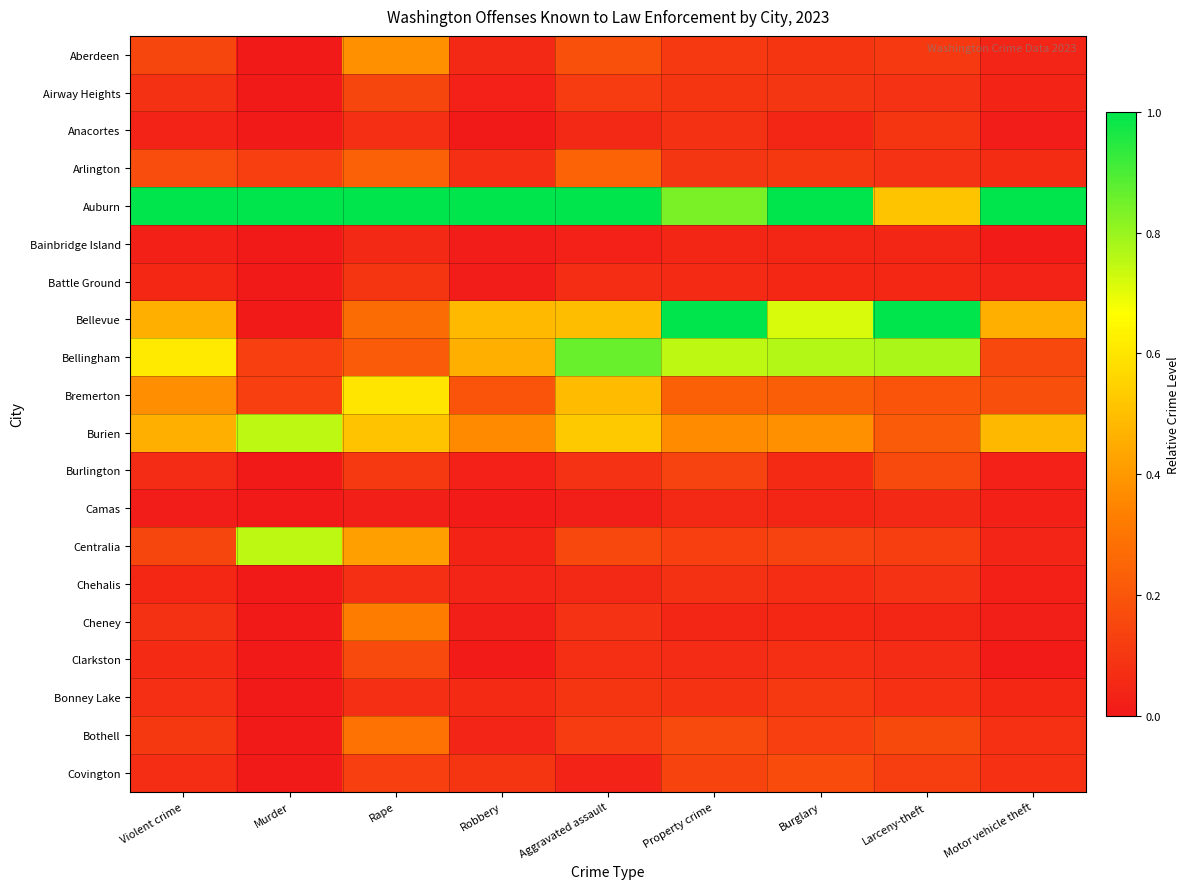

Reading right to left, list all the values displayed in this chart.

Aberdeen: Motor vehicle theft=0.0	Larceny-theft=0.1	Burglary=0.1	Property crime=0.1	Aggravated assault=0.2	Robbery=0.1	Rape=0.4	Murder=0.0	Violent crime=0.1
Airway Heights: Motor vehicle theft=0.0	Larceny-theft=0.1	Burglary=0.1	Property crime=0.1	Aggravated assault=0.1	Robbery=0.0	Rape=0.1	Murder=0.0	Violent crime=0.1
Anacortes: Motor vehicle theft=0.0	Larceny-theft=0.1	Burglary=0.0	Property crime=0.1	Aggravated assault=0.1	Robbery=0.0	Rape=0.1	Murder=0.0	Violent crime=0.0
Arlington: Motor vehicle theft=0.1	Larceny-theft=0.1	Burglary=0.1	Property crime=0.1	Aggravated assault=0.2	Robbery=0.1	Rape=0.2	Murder=0.1	Violent crime=0.2
Auburn: Motor vehicle theft=1.0	Larceny-theft=0.5	Burglary=1.0	Property crime=0.8	Aggravated assault=1.0	Robbery=1.0	Rape=1.0	Murder=1.0	Violent crime=1.0
Bainbridge Island: Motor vehicle theft=0.0	Larceny-theft=0.0	Burglary=0.0	Property crime=0.0	Aggravated assault=0.0	Robbery=0.0	Rape=0.1	Murder=0.0	Violent crime=0.0
Battle Ground: Motor vehicle theft=0.0	Larceny-theft=0.1	Burglary=0.0	Property crime=0.1	Aggravated assault=0.1	Robbery=0.0	Rape=0.1	Murder=0.0	Violent crime=0.0
Bellevue: Motor vehicle theft=0.5	Larceny-theft=1.0	Burglary=0.7	Property crime=1.0	Aggravated assault=0.5	Robbery=0.5	Rape=0.3	Murder=0.0	Violent crime=0.5
Bellingham: Motor vehicle theft=0.2	Larceny-theft=0.8	Burglary=0.8	Property crime=0.8	Aggravated assault=0.9	Robbery=0.5	Rape=0.2	Murder=0.1	Violent crime=0.6
Bremerton: Motor vehicle theft=0.2	Larceny-theft=0.2	Burglary=0.2	Property crime=0.2	Aggravated assault=0.5	Robbery=0.2	Rape=0.6	Murder=0.1	Violent crime=0.4
Burien: Motor vehicle theft=0.5	Larceny-theft=0.2	Burglary=0.4	Property crime=0.4	Aggravated assault=0.5	Robbery=0.4	Rape=0.5	Murder=0.8	Violent crime=0.5
Burlington: Motor vehicle theft=0.0	Larceny-theft=0.2	Burglary=0.1	Property crime=0.1	Aggravated assault=0.1	Robbery=0.0	Rape=0.1	Murder=0.0	Violent crime=0.1
Camas: Motor vehicle theft=0.0	Larceny-theft=0.1	Burglary=0.0	Property crime=0.1	Aggravated assault=0.0	Robbery=0.0	Rape=0.0	Murder=0.0	Violent crime=0.0
Centralia: Motor vehicle theft=0.0	Larceny-theft=0.1	Burglary=0.1	Property crime=0.1	Aggravated assault=0.2	Robbery=0.0	Rape=0.4	Murder=0.8	Violent crime=0.1
Chehalis: Motor vehicle theft=0.0	Larceny-theft=0.1	Burglary=0.1	Property crime=0.1	Aggravated assault=0.1	Robbery=0.0	Rape=0.1	Murder=0.0	Violent crime=0.0
Cheney: Motor vehicle theft=0.0	Larceny-theft=0.0	Burglary=0.0	Property crime=0.0	Aggravated assault=0.1	Robbery=0.0	Rape=0.3	Murder=0.0	Violent crime=0.1
Clarkston: Motor vehicle theft=0.0	Larceny-theft=0.1	Burglary=0.1	Property crime=0.1	Aggravated assault=0.1	Robbery=0.0	Rape=0.2	Murder=0.0	Violent crime=0.1
Bonney Lake: Motor vehicle theft=0.0	Larceny-theft=0.1	Burglary=0.1	Property crime=0.1	Aggravated assault=0.1	Robbery=0.1	Rape=0.1	Murder=0.0	Violent crime=0.1
Bothell: Motor vehicle theft=0.1	Larceny-theft=0.2	Burglary=0.1	Property crime=0.2	Aggravated assault=0.1	Robbery=0.0	Rape=0.3	Murder=0.0	Violent crime=0.1
Covington: Motor vehicle theft=0.1	Larceny-theft=0.1	Burglary=0.2	Property crime=0.1	Aggravated assault=0.0	Robbery=0.1	Rape=0.1	Murder=0.0	Violent crime=0.1